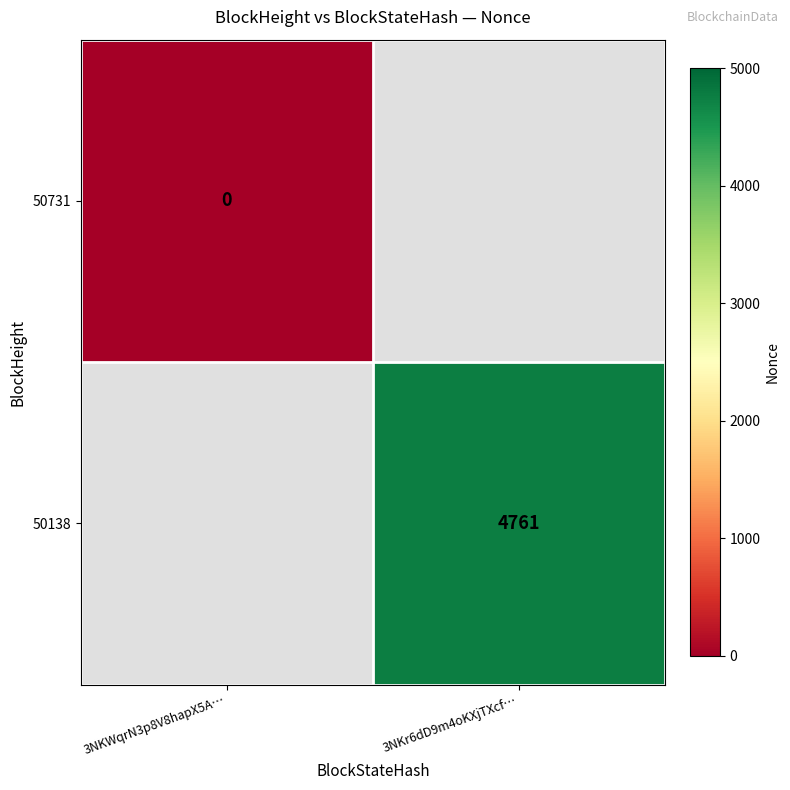

At how many categories does at least one series exceed 4493?

1